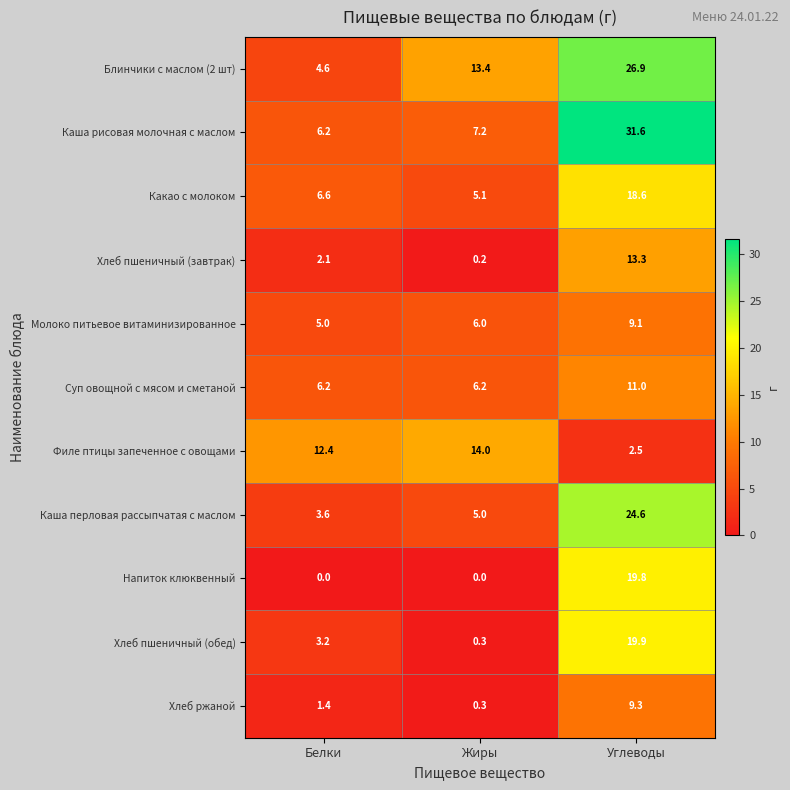

Which series has the largest total across all categories?

Каша рисовая молочная с маслом